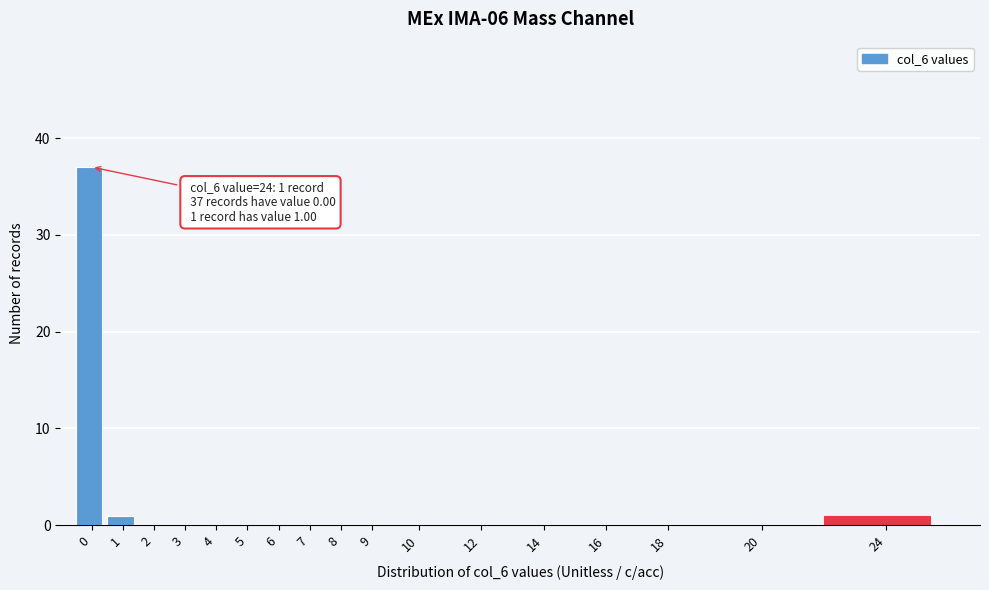

Reading right to left, transcribe all the data shown in this chart.

24=1	20=0	18=0	16=0	14=0	12=0	10=0	9=0	8=0	7=0	6=0	5=0	4=0	3=0	2=0	1=1	0=37